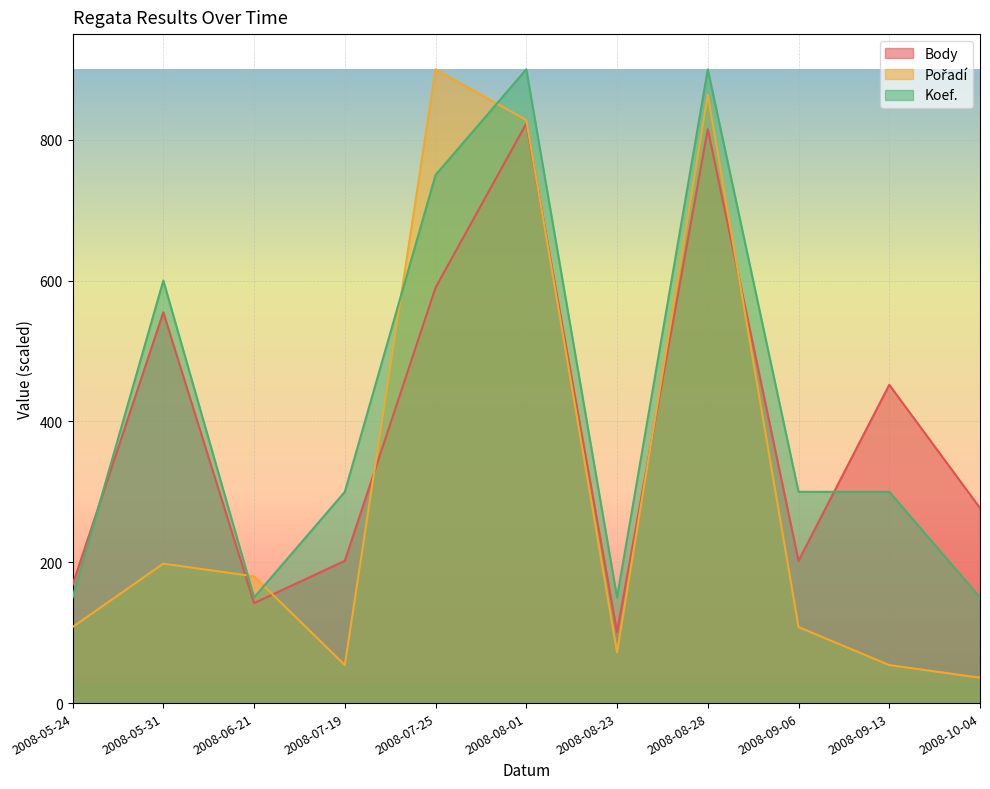

What is the total value across all series at 2008-10-04?

463